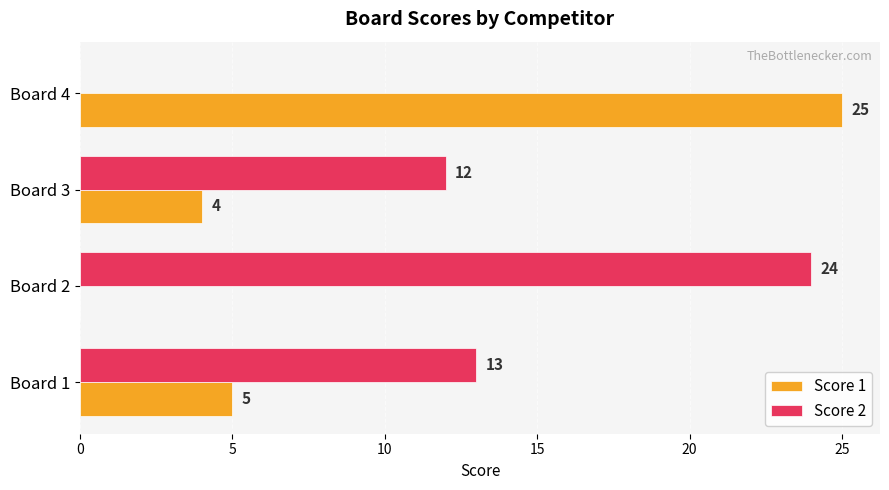

How many series are shown in this chart?

2